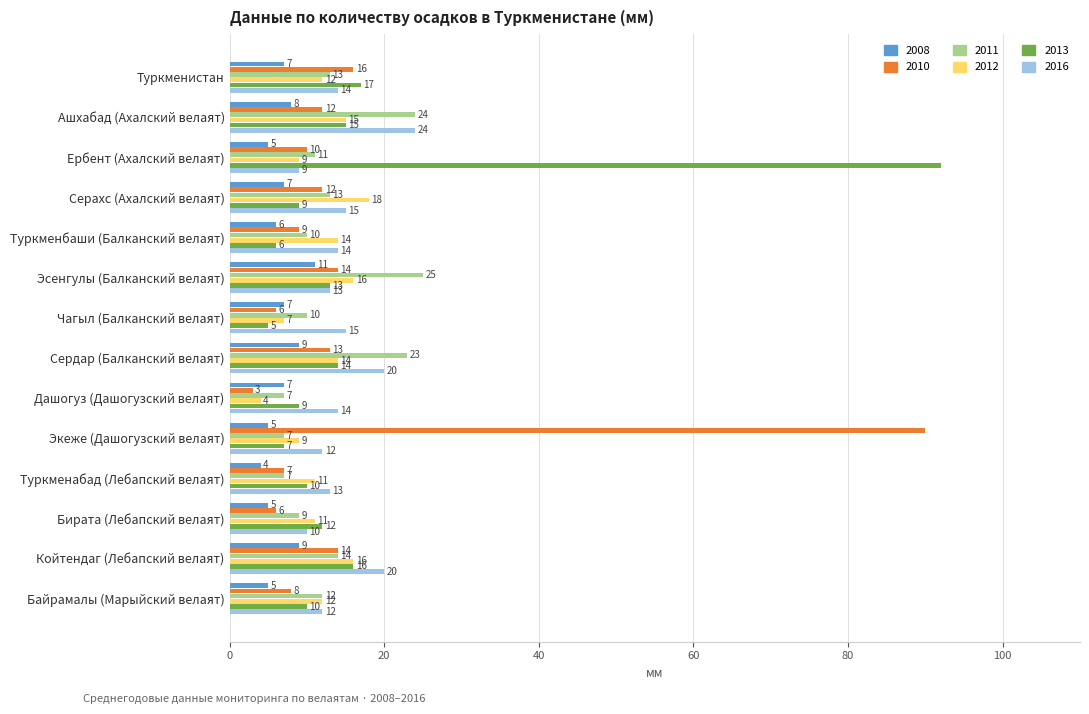

True or false: 2016 has a value of 14 at Туркменистан.

True